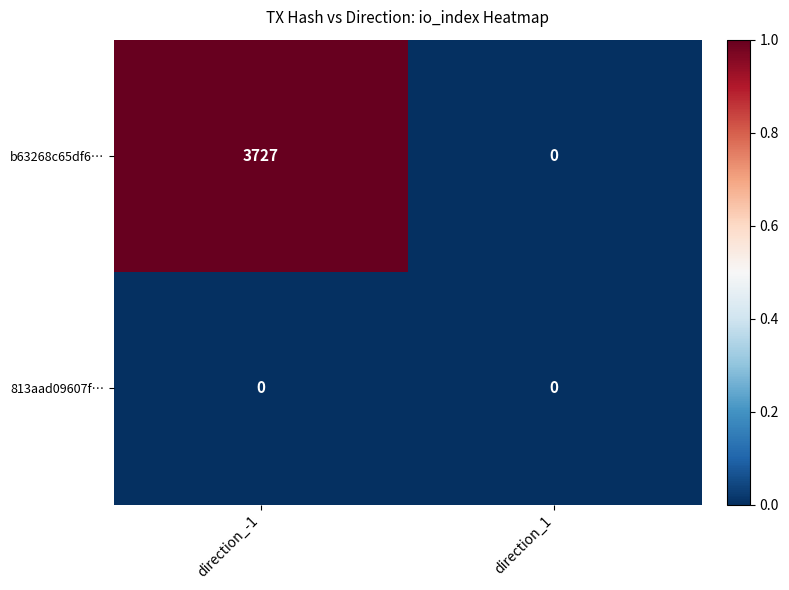

At which category is the sum across all series the highest?

direction_-1